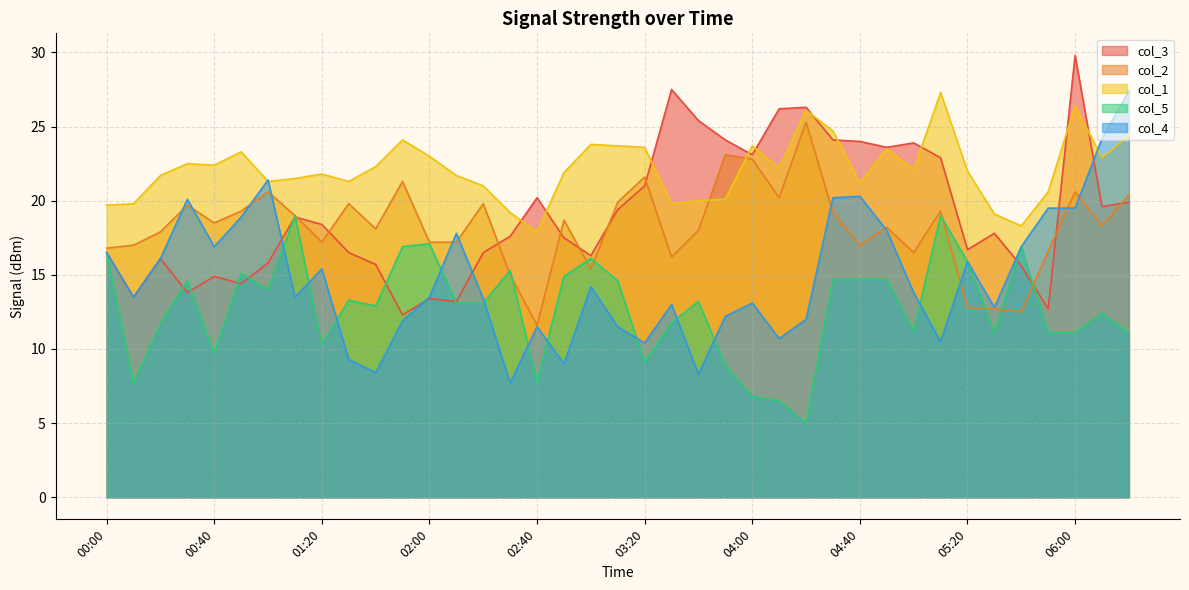

List the labels in order of col_4 value, largest first.

06:20, 06:10, 01:00, 04:40, 04:30, 00:30, 05:50, 06:00, 00:50, 04:50, 02:10, 00:40, 05:40, 00:00, 00:20, 05:20, 01:20, 03:00, 05:00, 00:10, 01:10, 02:00, 02:20, 04:00, 03:30, 05:30, 03:50, 04:20, 01:50, 02:40, 03:10, 04:10, 05:10, 03:20, 01:30, 02:50, 01:40, 03:40, 02:30